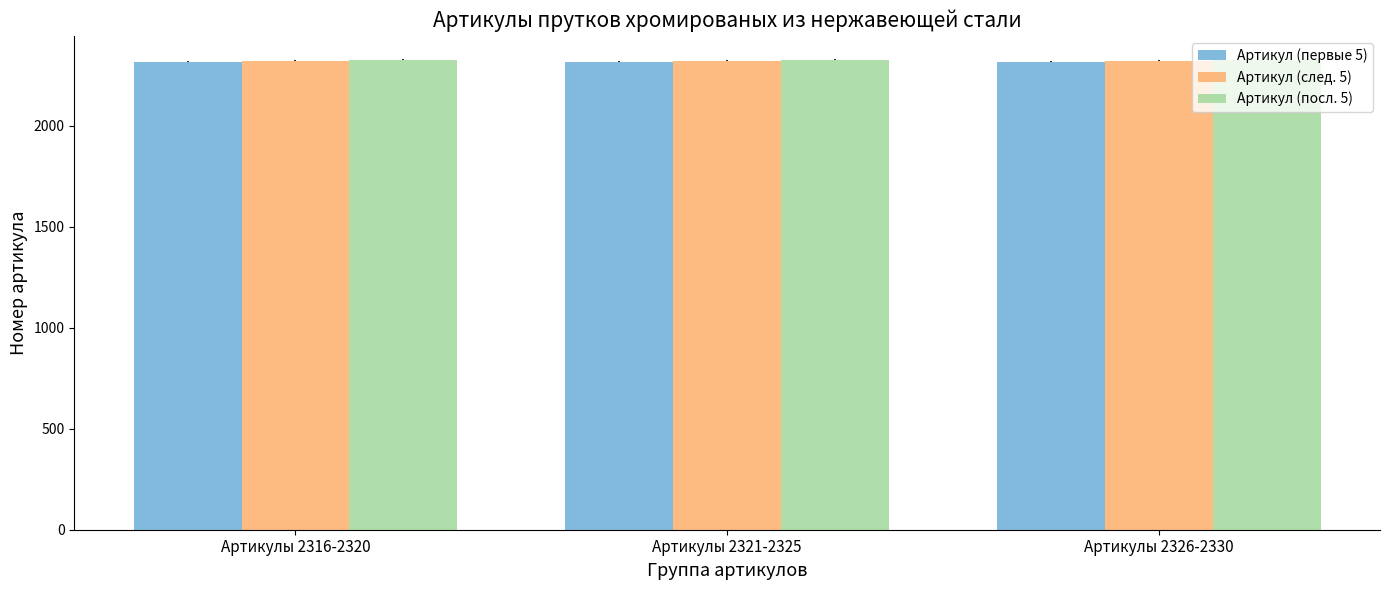

What position from the left is Артикулы 2326-2330?

3